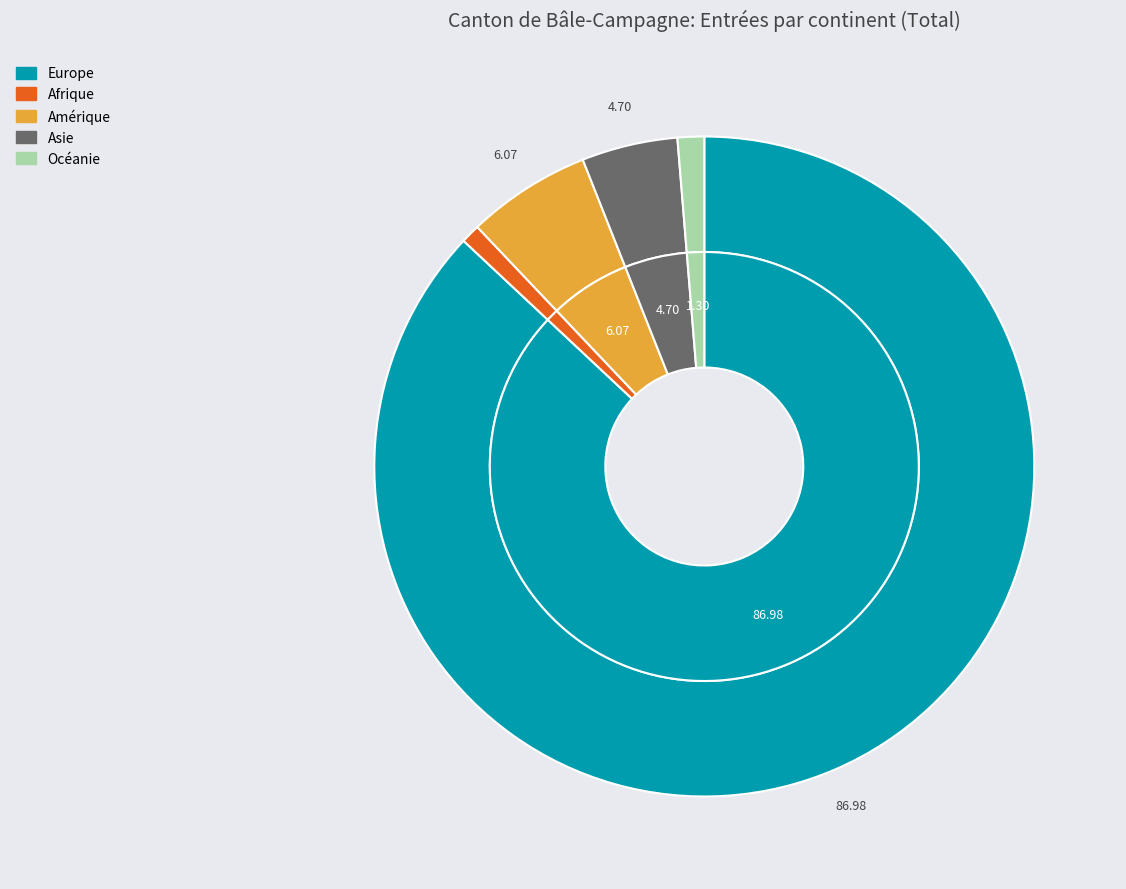

Does Europe represent more than half of the total?

Yes